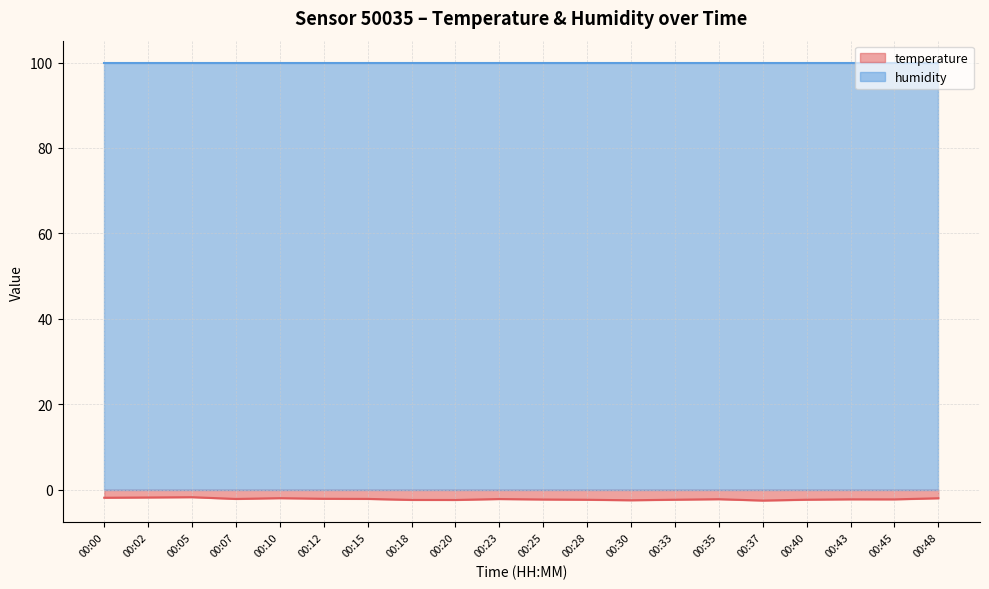

Rank the categories by value from lowest to highest.

00:37, 00:30, 00:20, 00:18, 00:28, 00:33, 00:40, 00:25, 00:45, 00:43, 00:35, 00:23, 00:07, 00:15, 00:12, 00:48, 00:10, 00:00, 00:02, 00:05